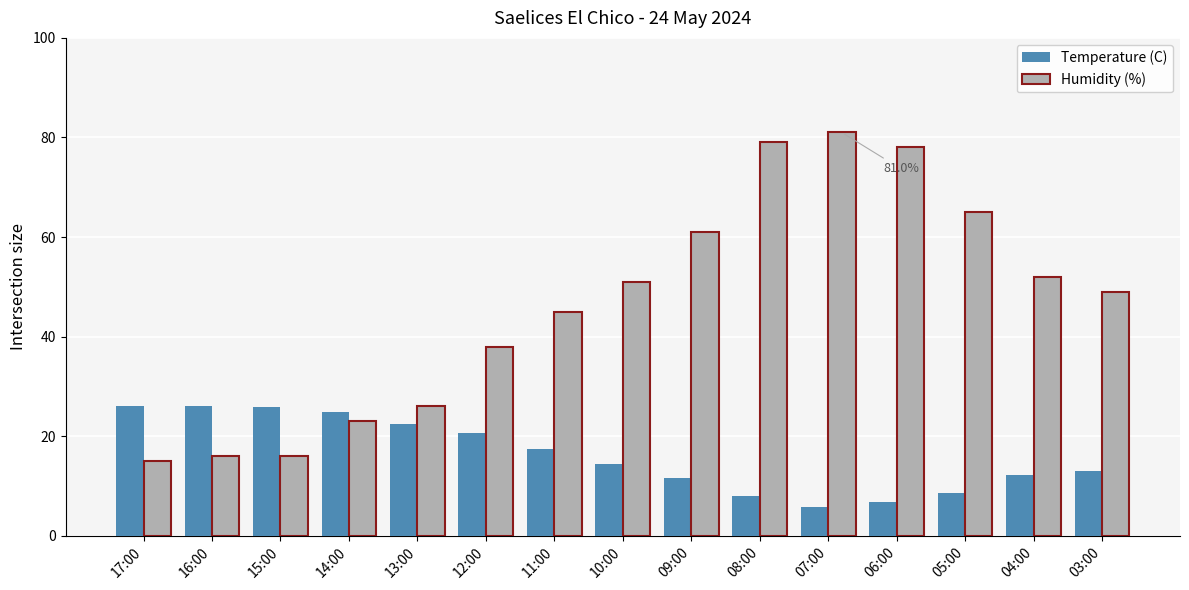

What are all the series names shown in the legend?

Temperature (C), Humidity (%)